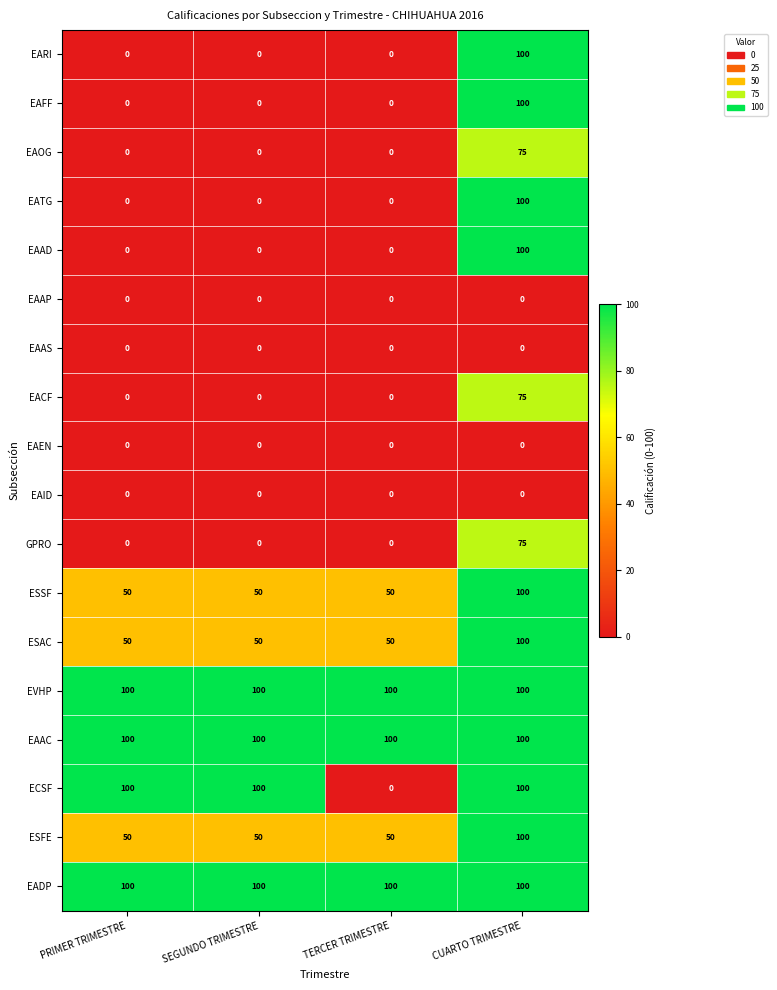

The EAOG series shows 0 at SEGUNDO TRIMESTRE. True or false?

True